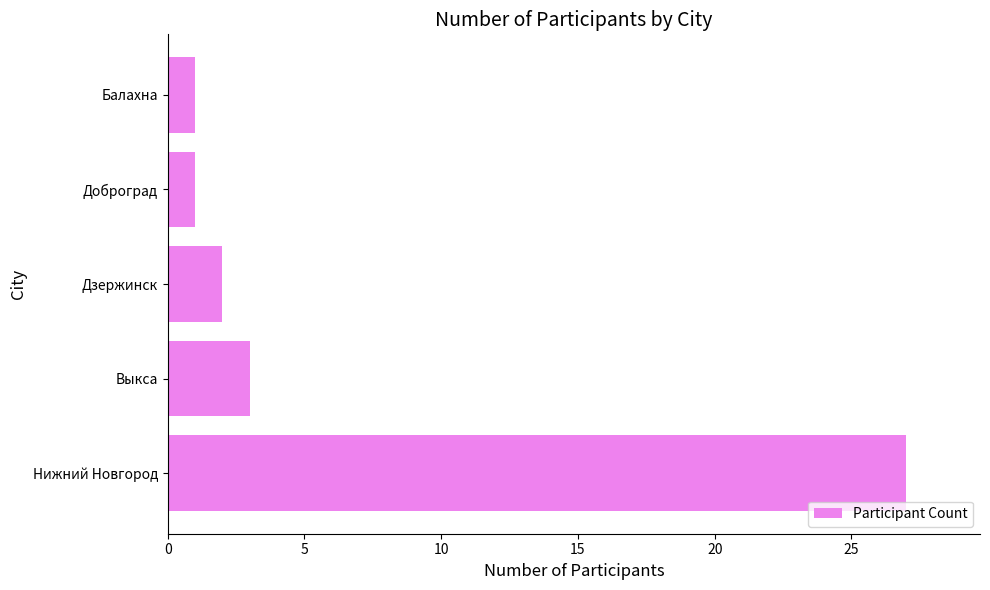

At which label is the value closest to 14?

Выкса